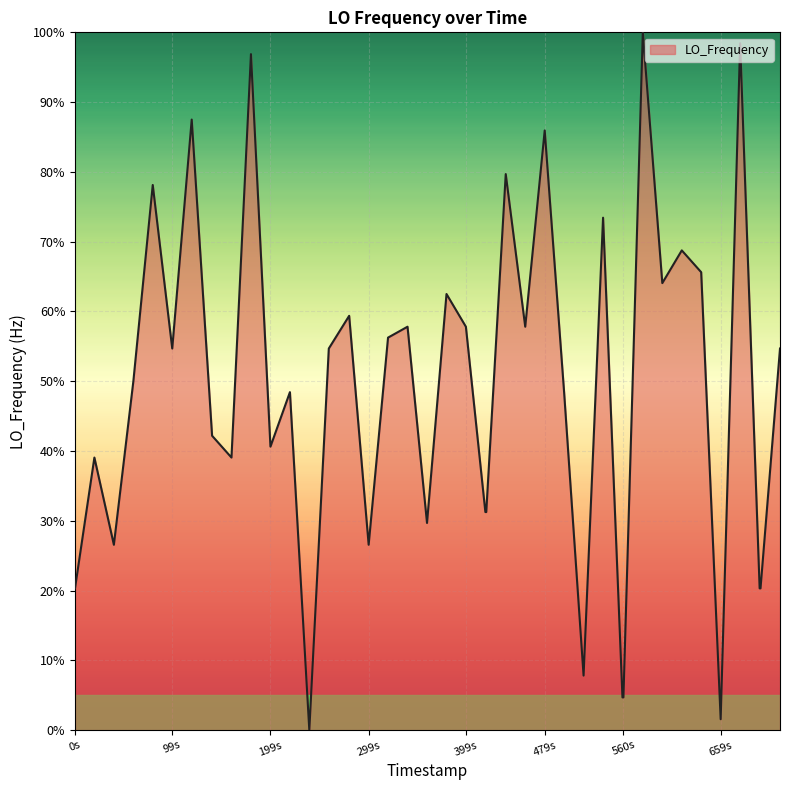

What is the greatest value displayed?

100.0